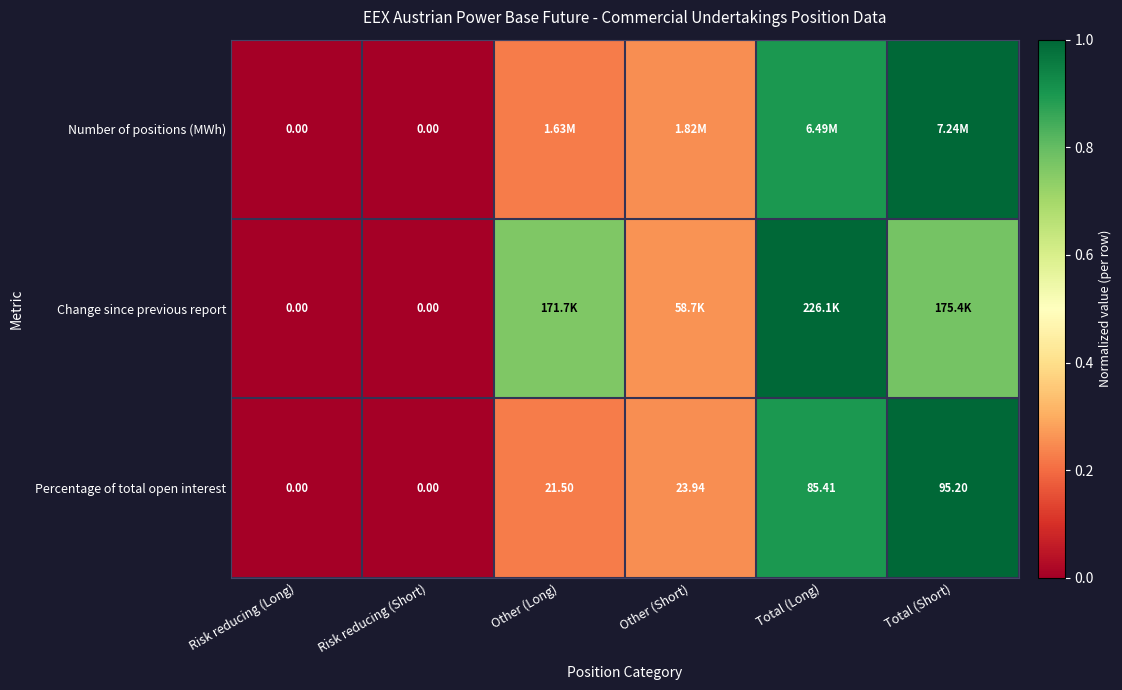

Where does the Percentage of total open interest series first go above 23?

Other (Short)